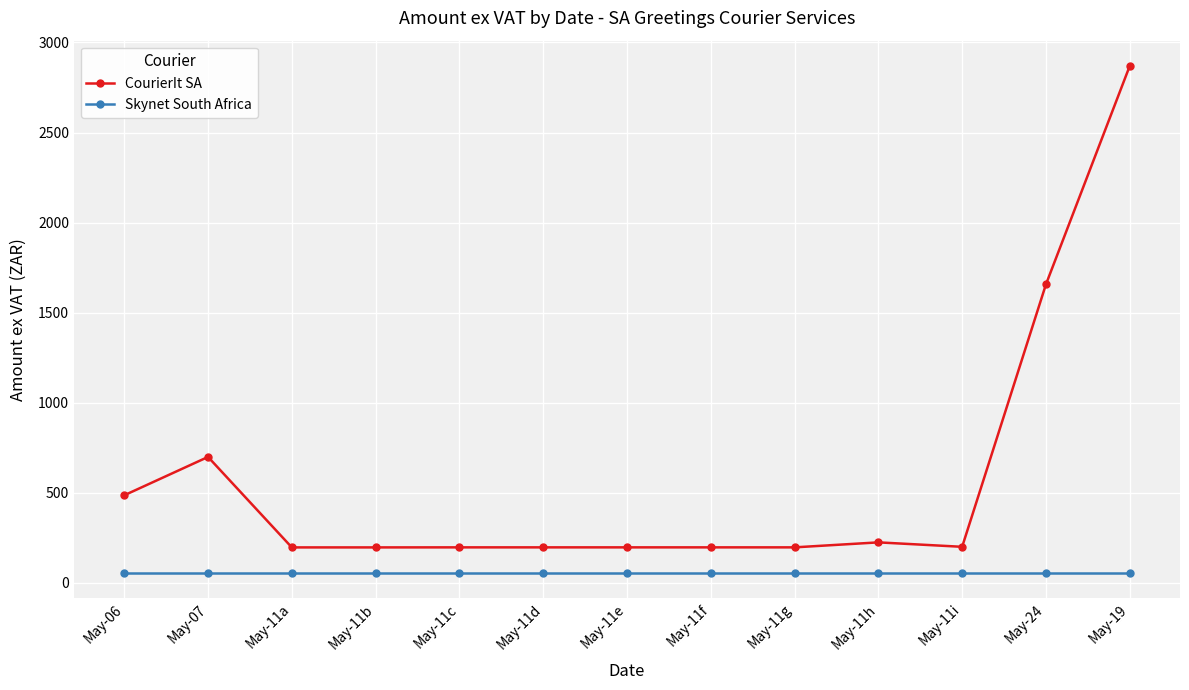

What is the minimum value shown in the chart?

56.6